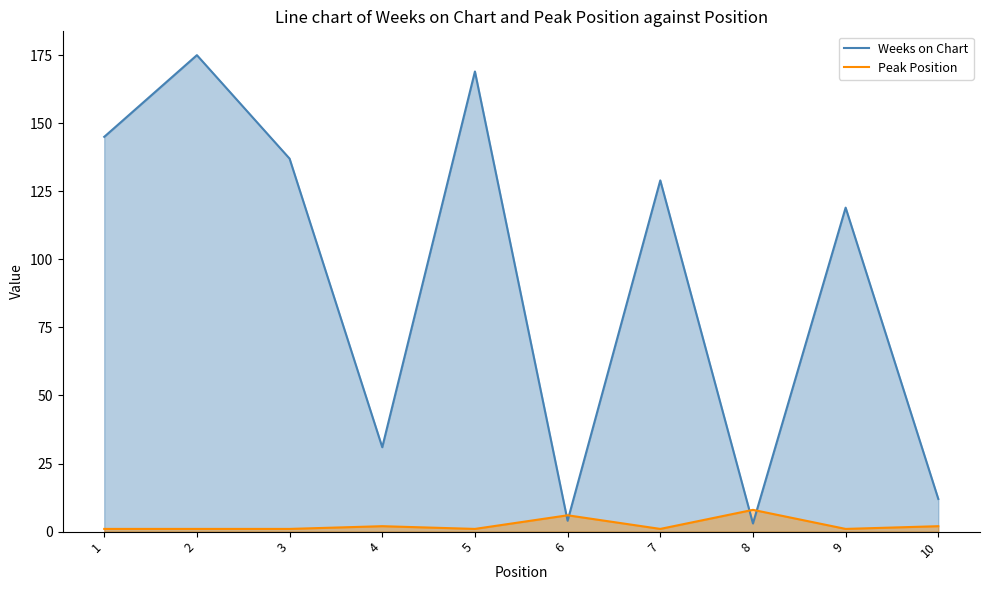

How many lines are shown in the chart?

2